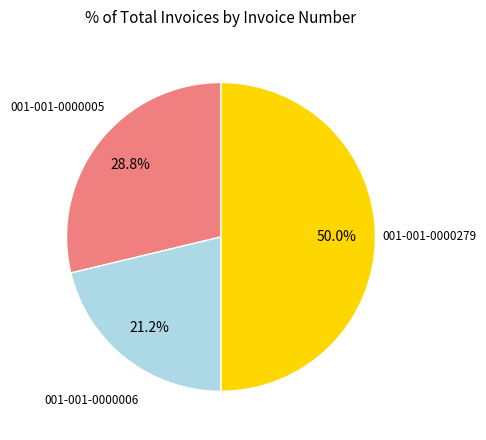

What is the smallest slice in the pie chart?

001-001-0000006